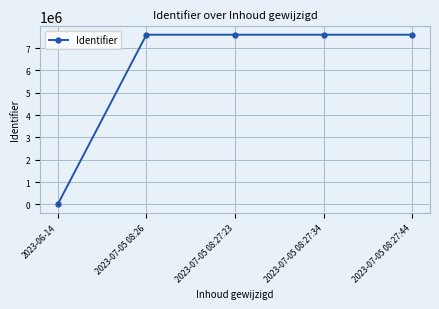

What is the label of the 3rd point from the right?

2023-07-05 08:27:23